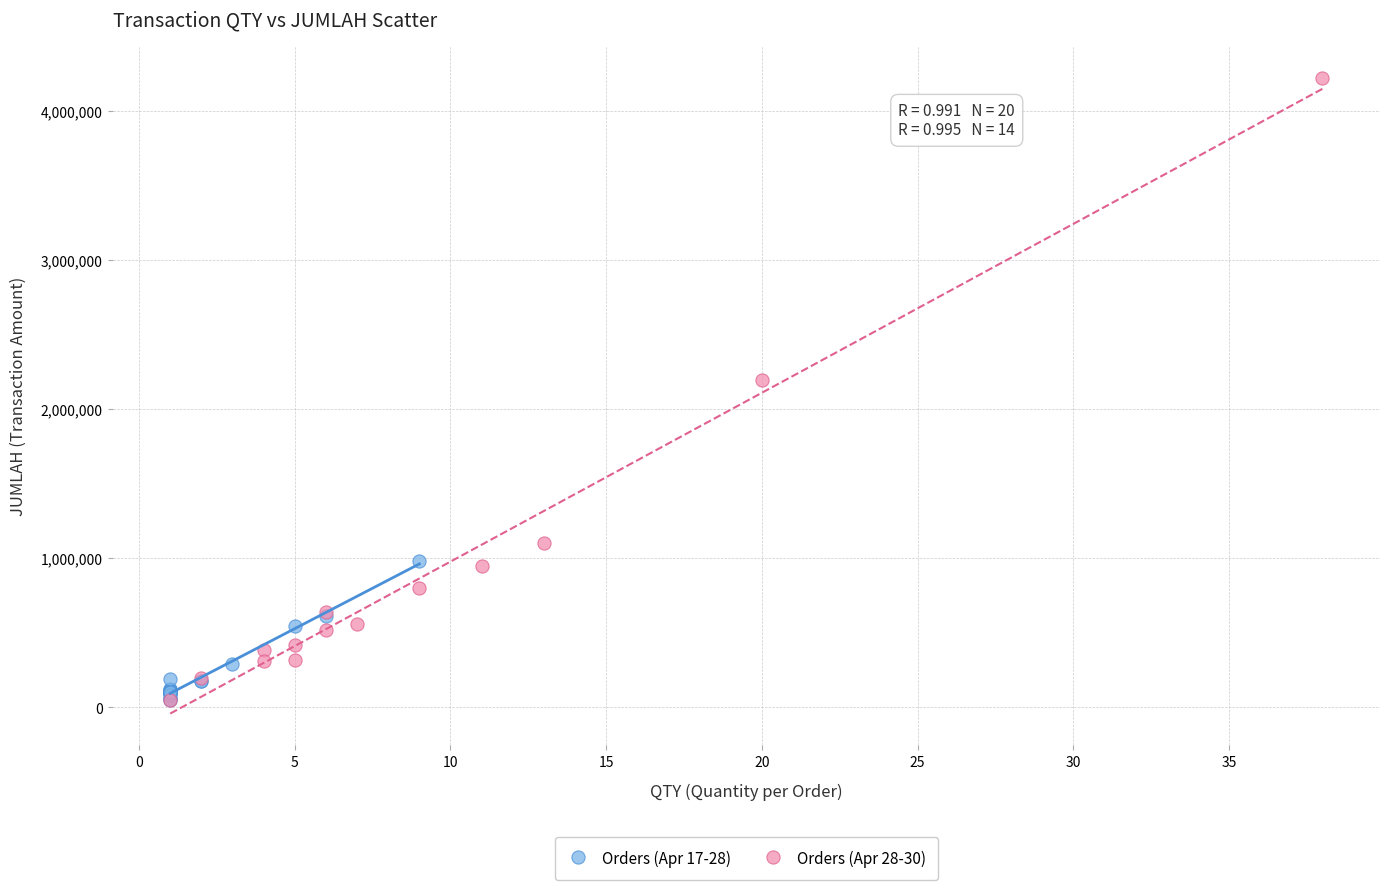

Which series has the largest Y range (max minus min)?

Orders (Apr 28-30)